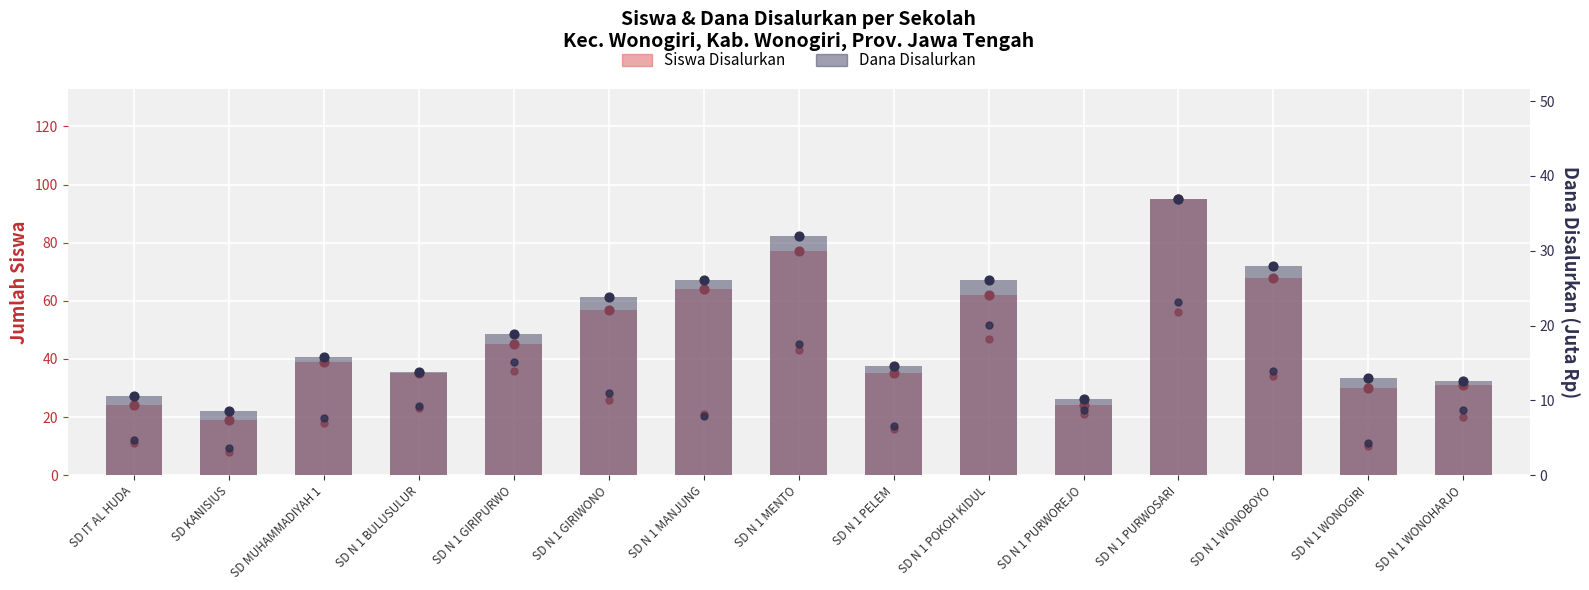

At how many categories does at least one series exceed 71?

2